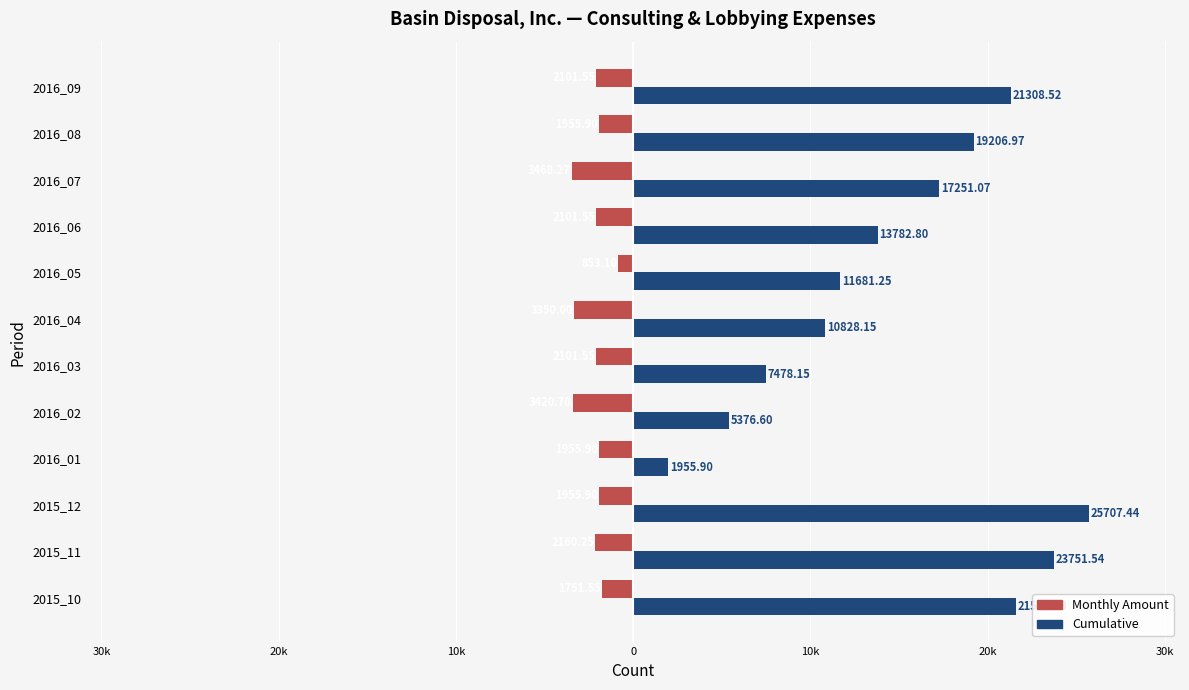

What are all the series names shown in the legend?

Monthly Amount, Cumulative